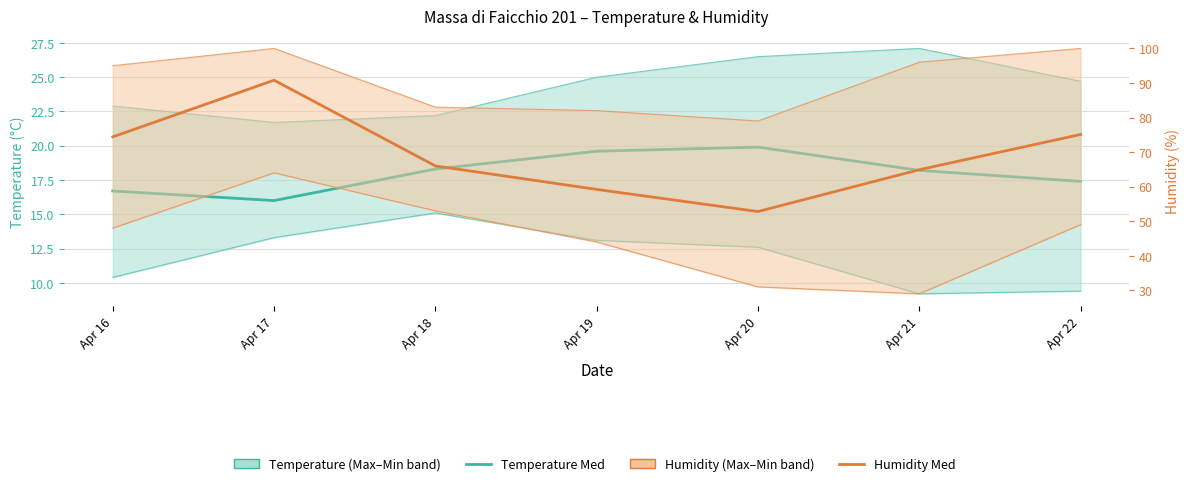

How many Temperature Med (°C) values are between 16 and 19?

5